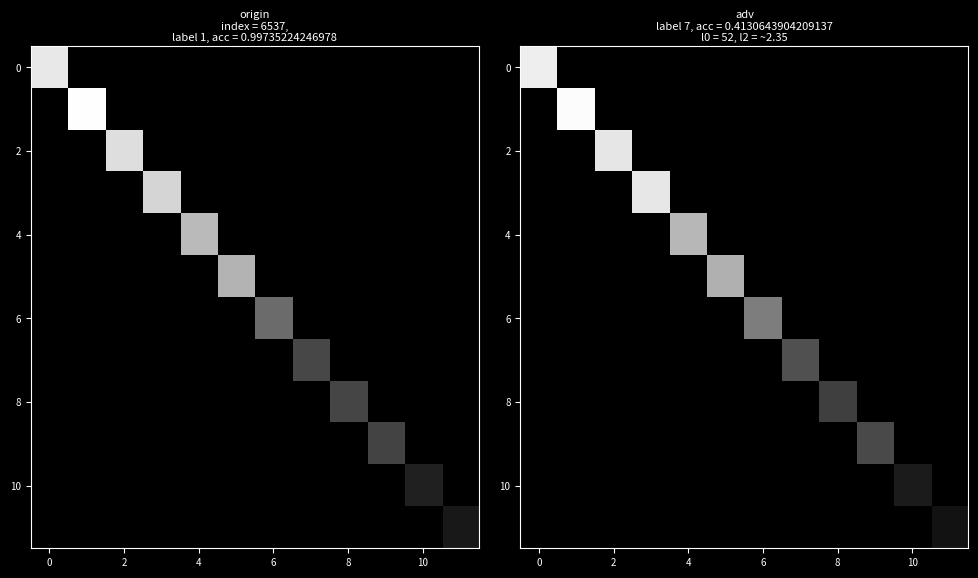

How many positive values does the 0 series have?

1